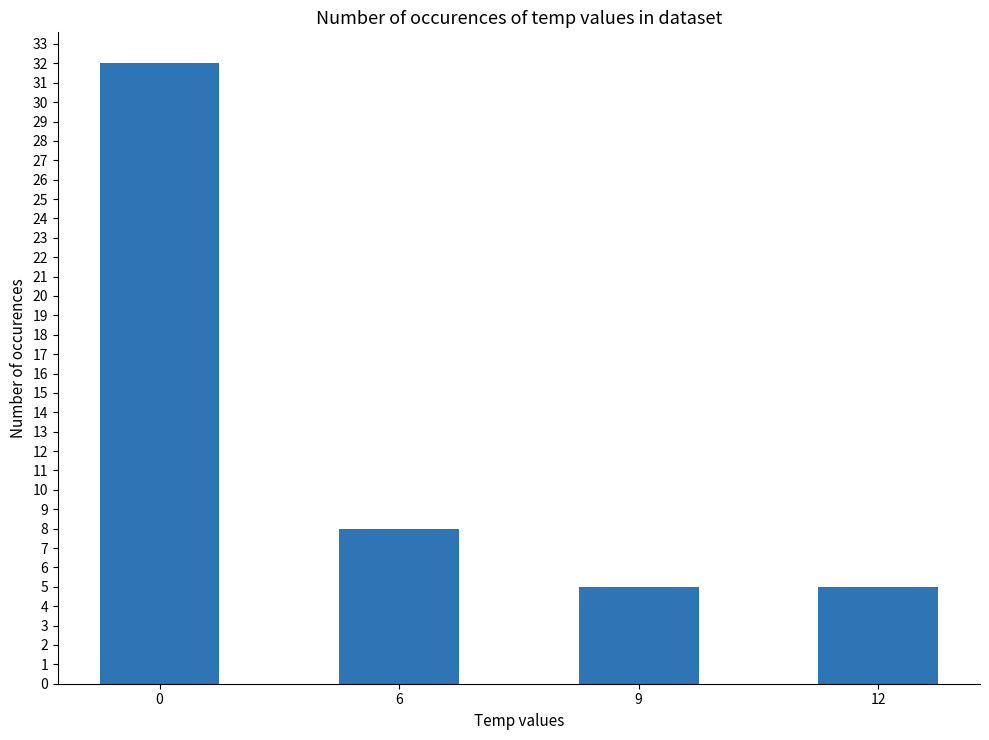

What is the smallest value displayed?

5